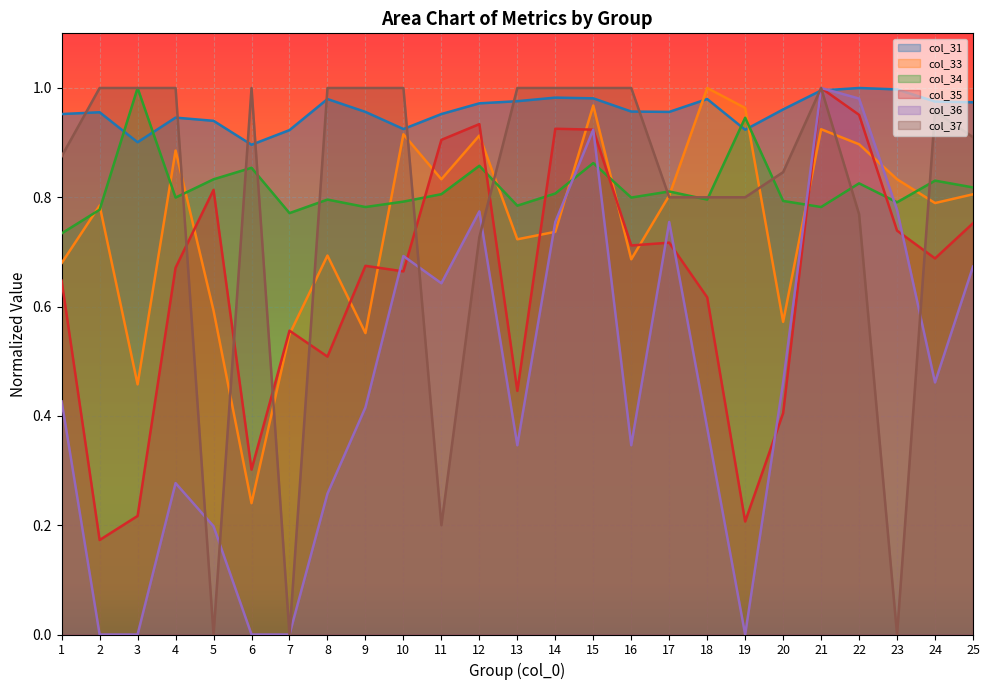

Reading left to right, extract all data points from this chart.

col_31: 1.0	1.0	0.9	0.9	0.9	0.9	0.9	1.0	1.0	0.9	1.0	1.0	1.0	1.0	1.0	1.0	1.0	1.0	0.9	1.0	1.0	1.0	1.0	1.0	1.0
col_33: 0.7	0.8	0.5	0.9	0.6	0.2	0.5	0.7	0.6	0.9	0.8	0.9	0.7	0.7	1.0	0.7	0.8	1.0	1.0	0.6	0.9	0.9	0.8	0.8	0.8
col_34: 0.7	0.8	1.0	0.8	0.8	0.9	0.8	0.8	0.8	0.8	0.8	0.9	0.8	0.8	0.9	0.8	0.8	0.8	0.9	0.8	0.8	0.8	0.8	0.8	0.8
col_35: 0.6	0.2	0.2	0.7	0.8	0.3	0.6	0.5	0.7	0.7	0.9	0.9	0.4	0.9	0.9	0.7	0.7	0.6	0.2	0.4	1.0	1.0	0.7	0.7	0.8
col_36: 0.4	0.0	0.0	0.3	0.2	0.0	0.0	0.3	0.4	0.7	0.6	0.8	0.3	0.8	0.9	0.3	0.8	0.4	0.0	0.5	1.0	1.0	0.8	0.5	0.7
col_37: 0.9	1.0	1.0	1.0	0.0	1.0	0.0	1.0	1.0	1.0	0.2	0.7	1.0	1.0	1.0	1.0	0.8	0.8	0.8	0.8	1.0	0.8	0.0	1.0	0.9